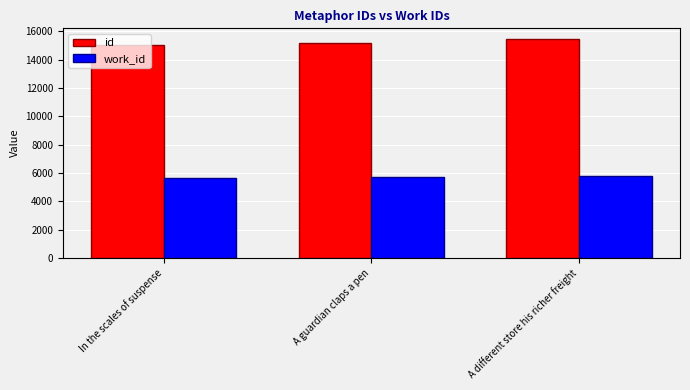

What is the smallest value displayed?

5617